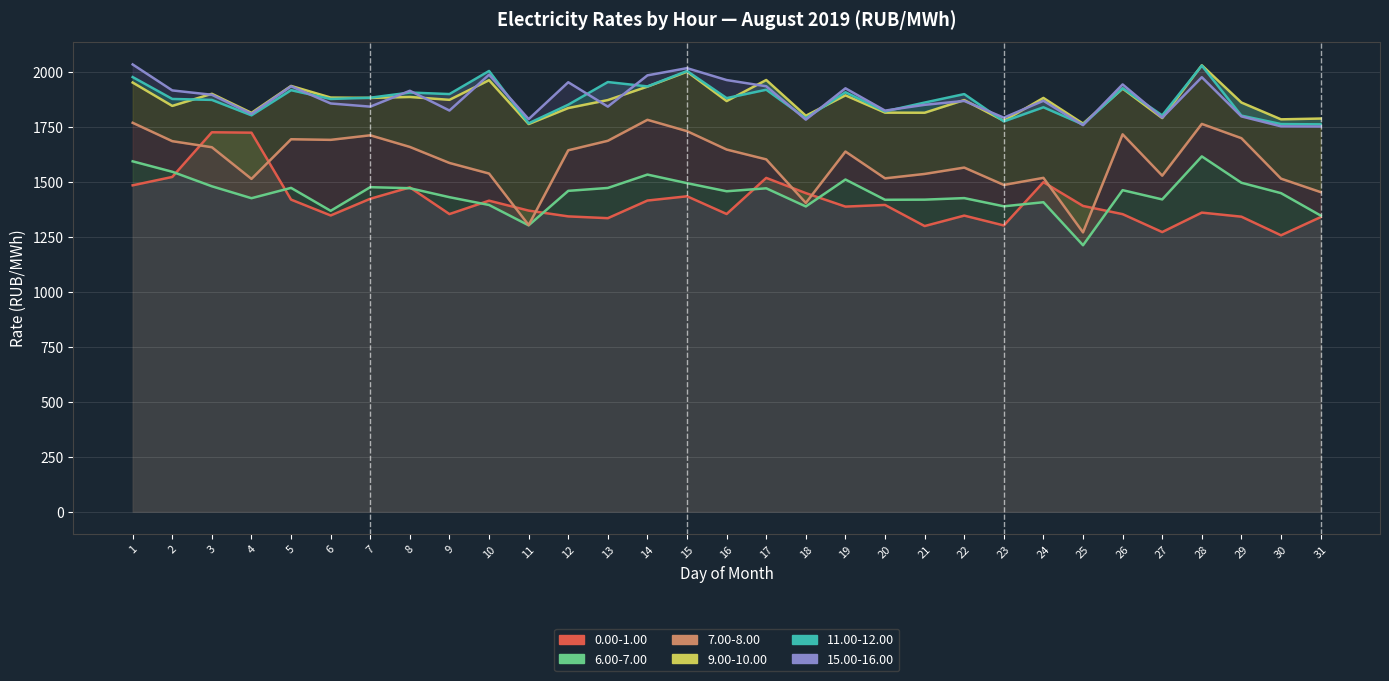

True or false: 6.00-7.00 (col_6) and 15.00-16.00 (col_15) cross at least once.

False